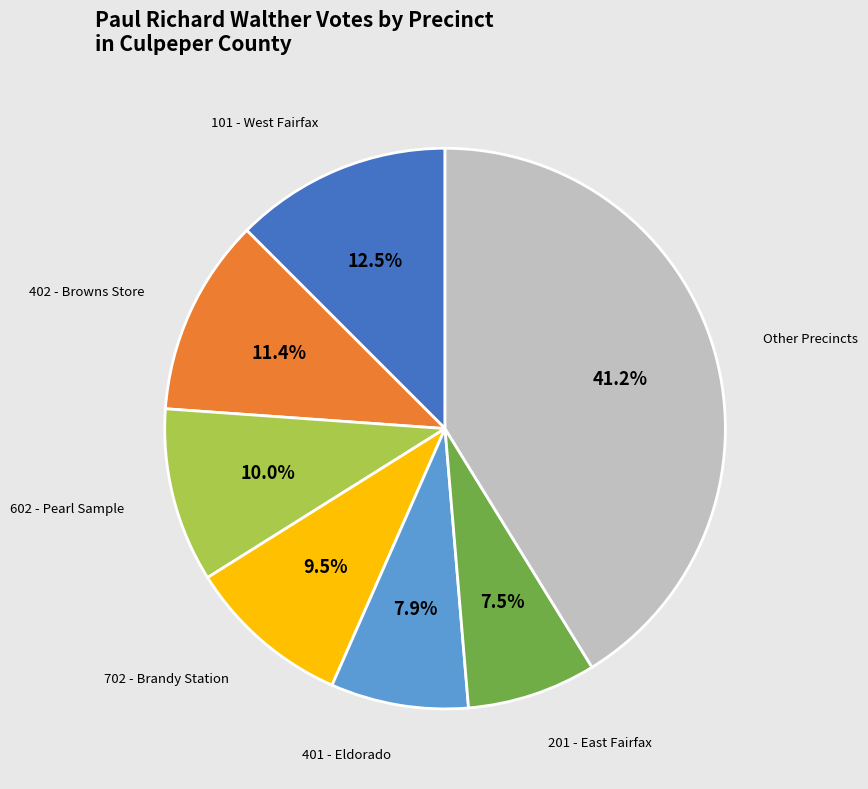

What is the ratio of the value at 401 - Eldorado to the value at 201 - East Fairfax?

1.1